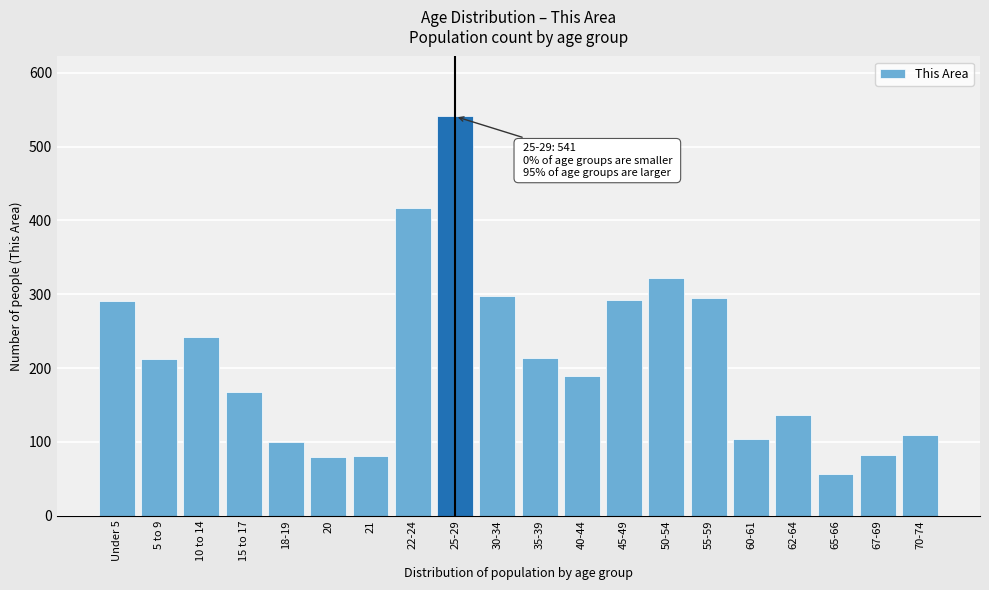

What value does the data have at 40-44?

189